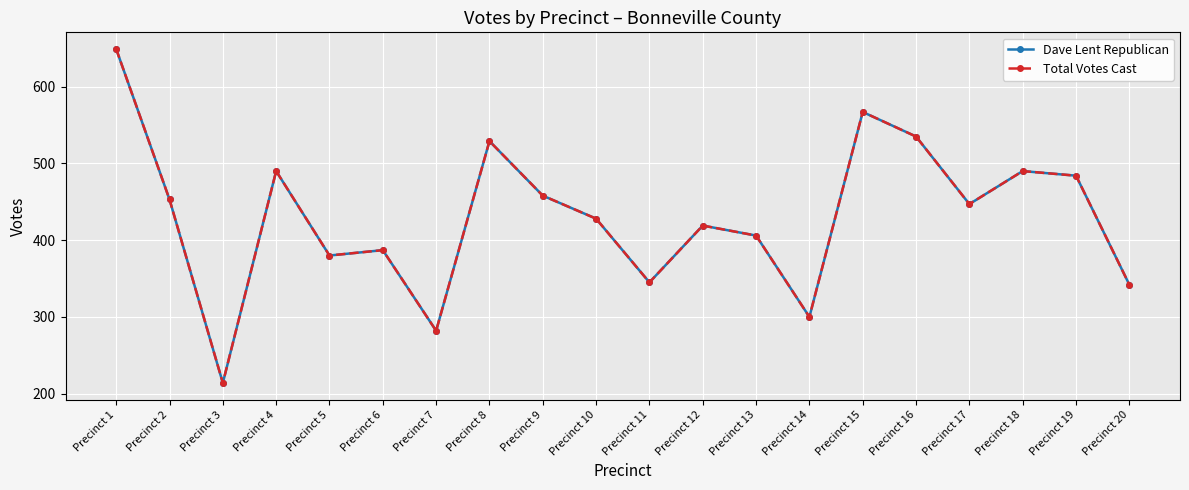

Rank the categories by Total Votes Cast value from highest to lowest.

Precinct 1, Precinct 15, Precinct 16, Precinct 8, Precinct 4, Precinct 18, Precinct 19, Precinct 9, Precinct 2, Precinct 17, Precinct 10, Precinct 12, Precinct 13, Precinct 6, Precinct 5, Precinct 11, Precinct 20, Precinct 14, Precinct 7, Precinct 3